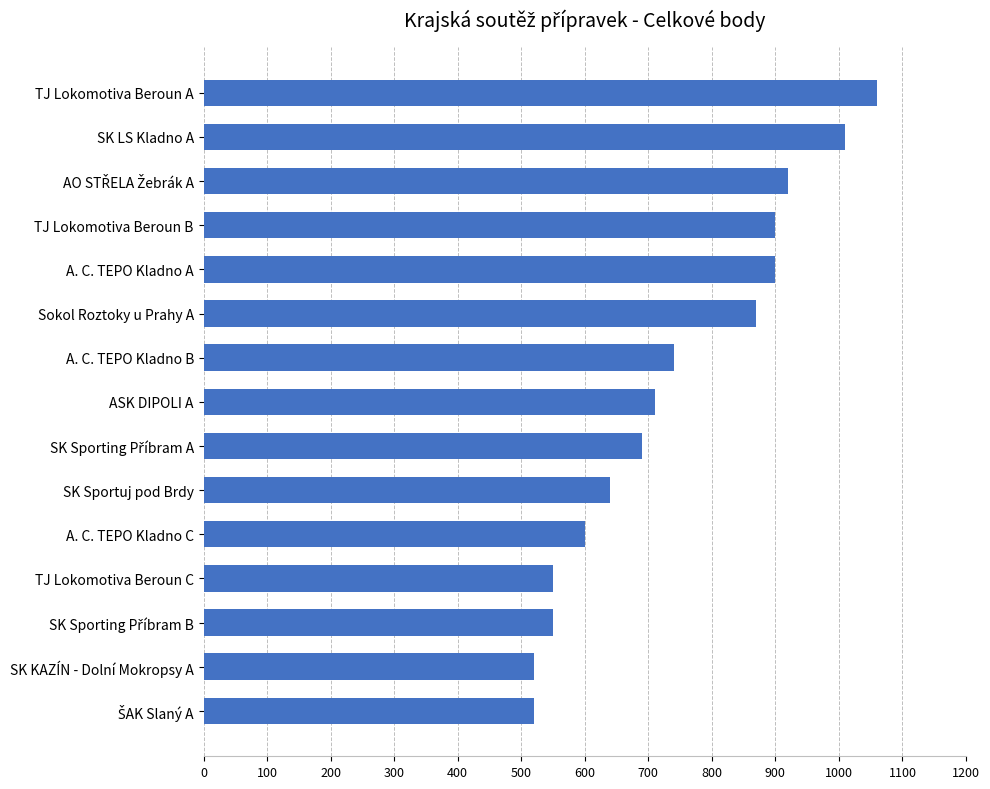

What is the maximum value shown in the chart?

1060